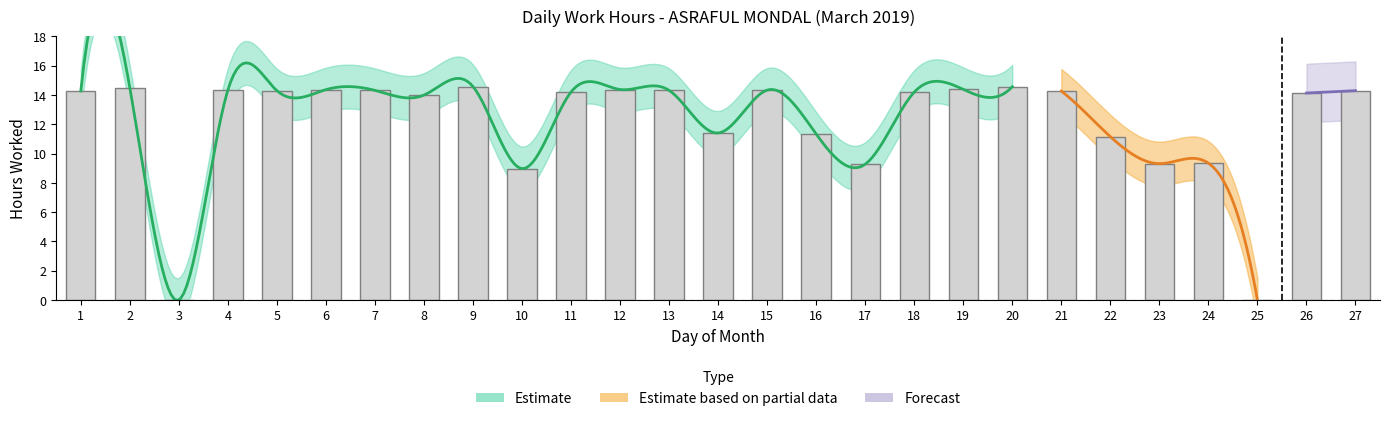

What is the value of the 21st bar from the left?

14.3